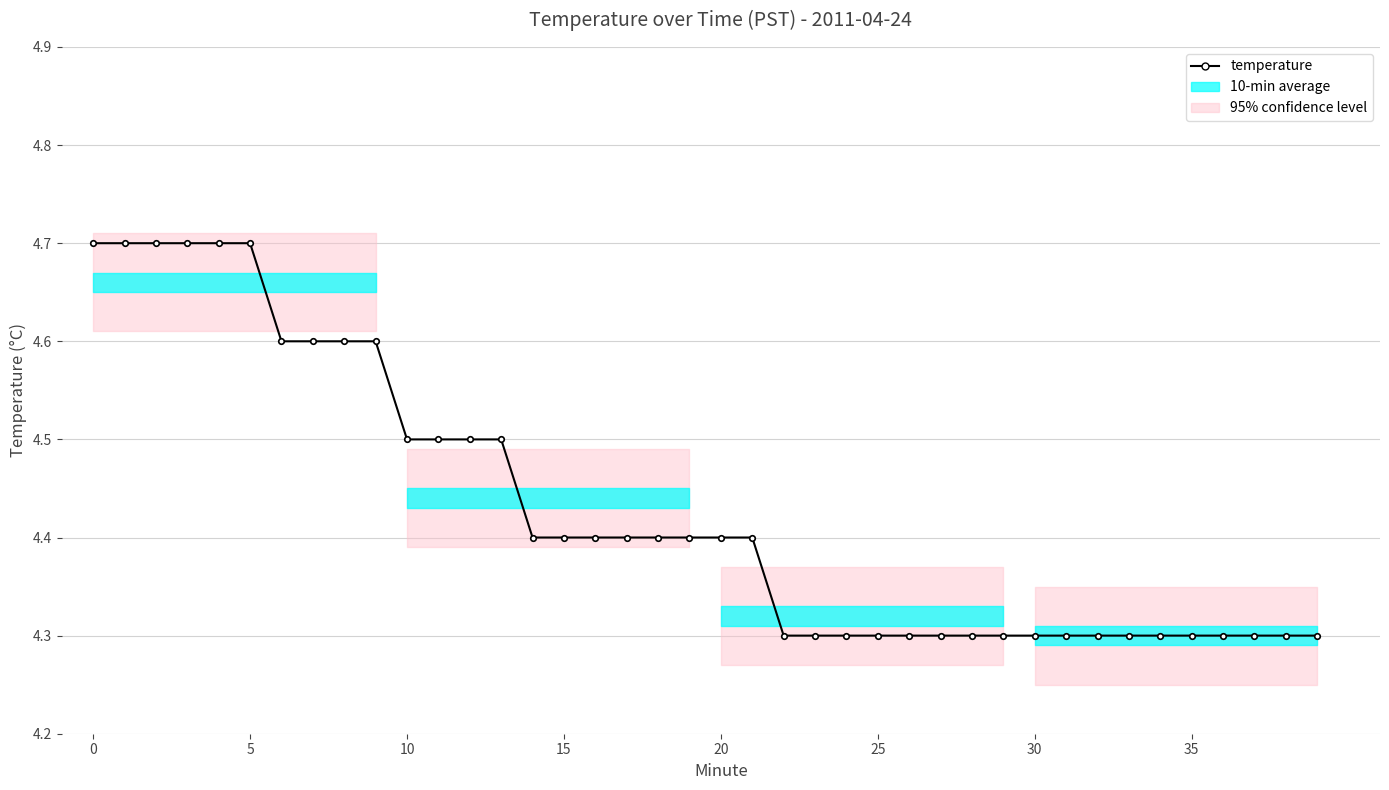

What is the label of the 15th point from the right?

25